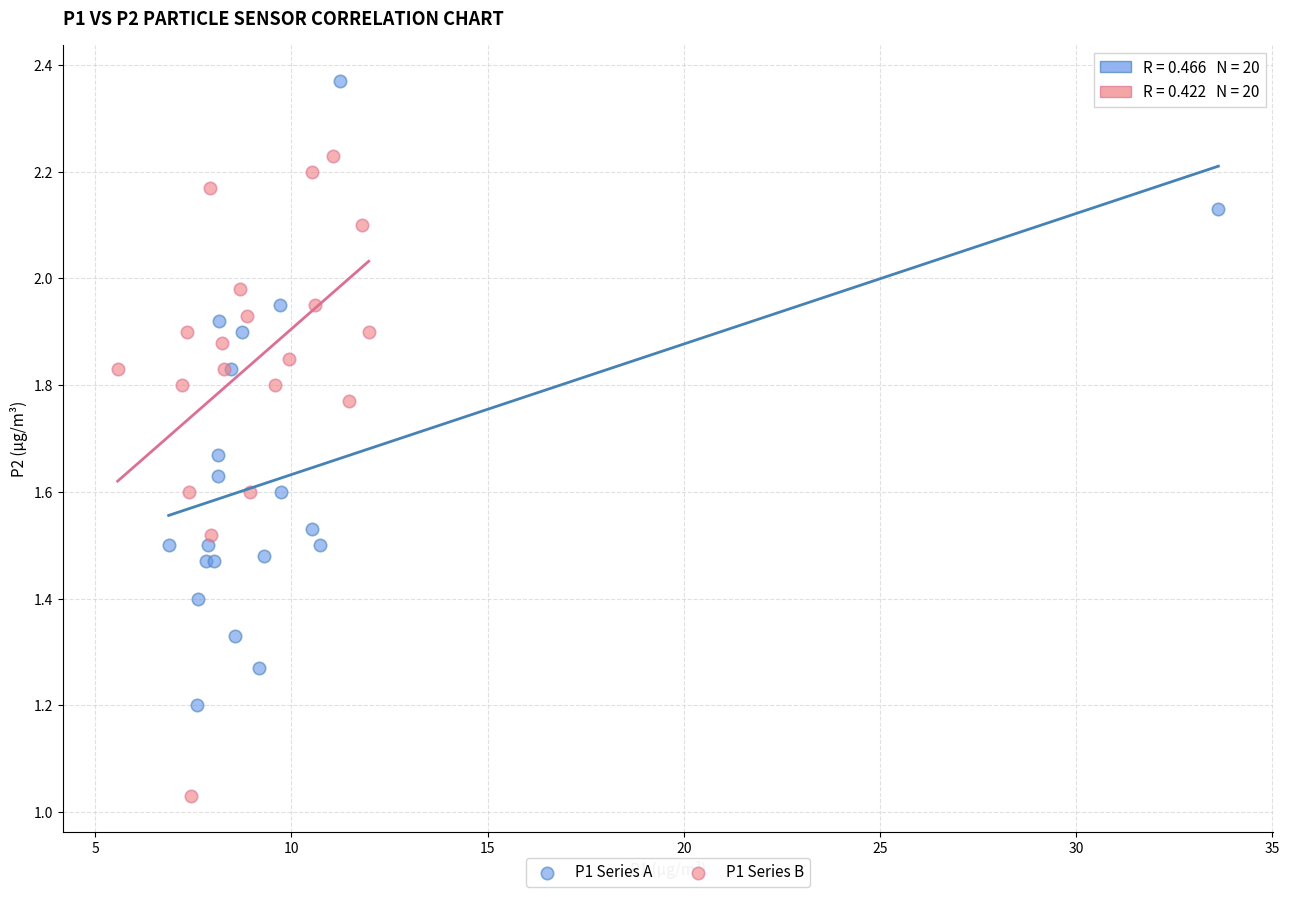

Which series contains the highest Y value?

P1 Series A